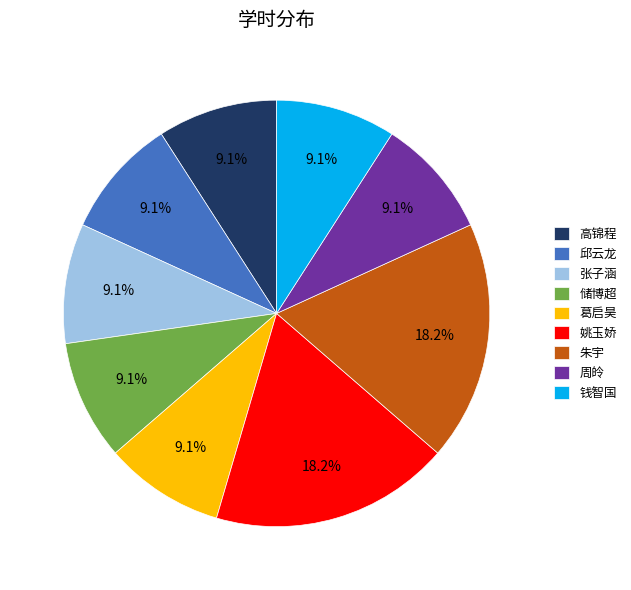

Between 姚玉娇 and 高锦程, which is larger?

姚玉娇